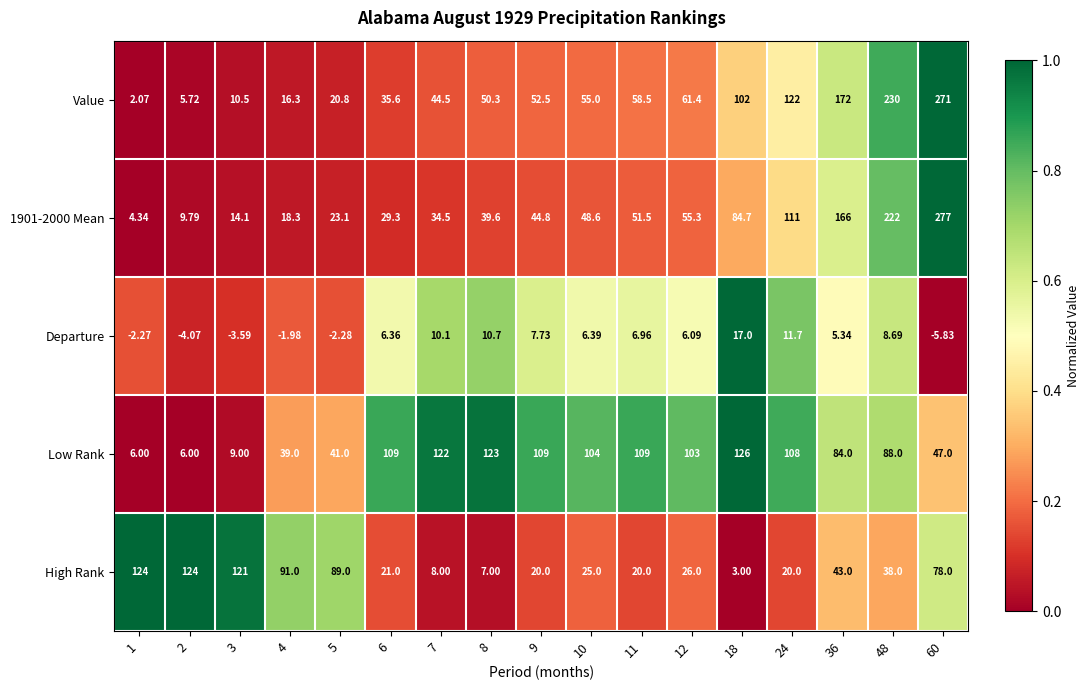

Which series has the largest total across all categories?

Low Rank